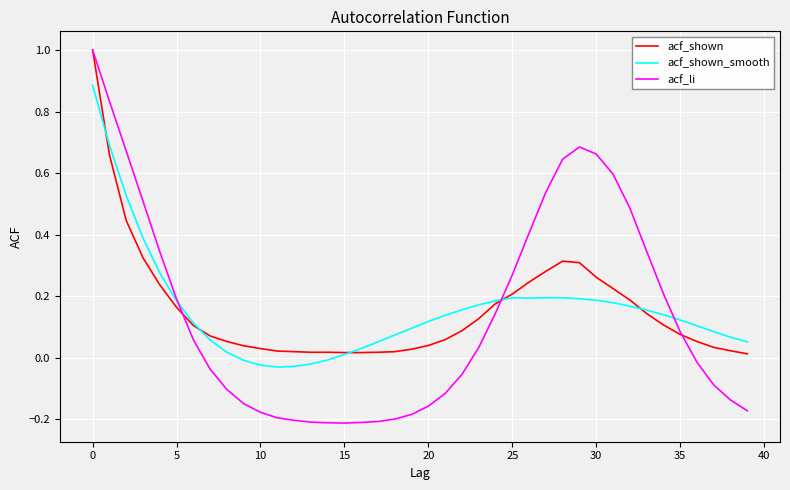

How many values in acf_shown_smooth are below zero?

6